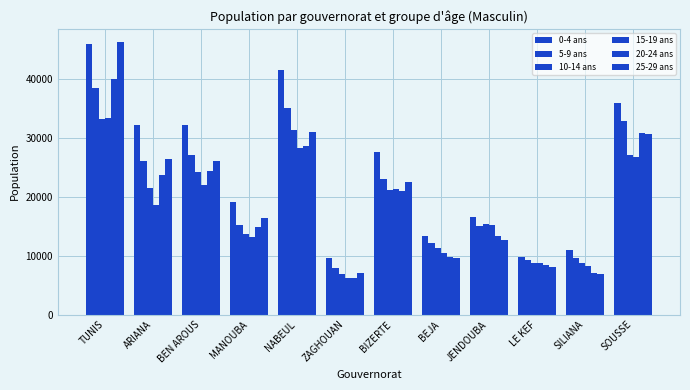

The value of 5-9 ans at MANOUBA is 26024.0. True or false?

False